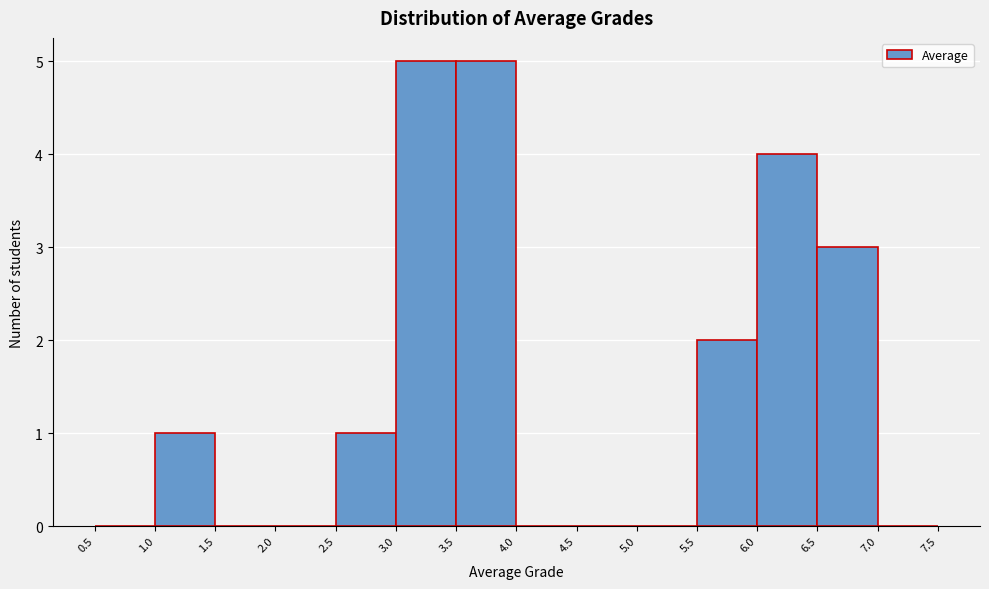

How tall is the bar that spans 6.5 to 7.0 on the x-axis? The values are not printed on the chart, so give them approximately, as read against the axis.

3